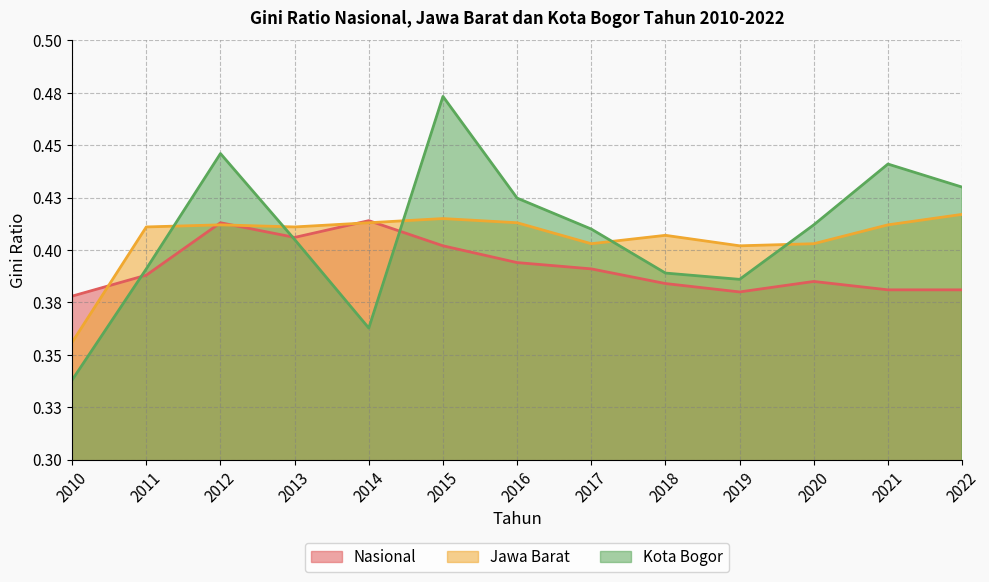

What is the highest value of the Nasional series?

0.4